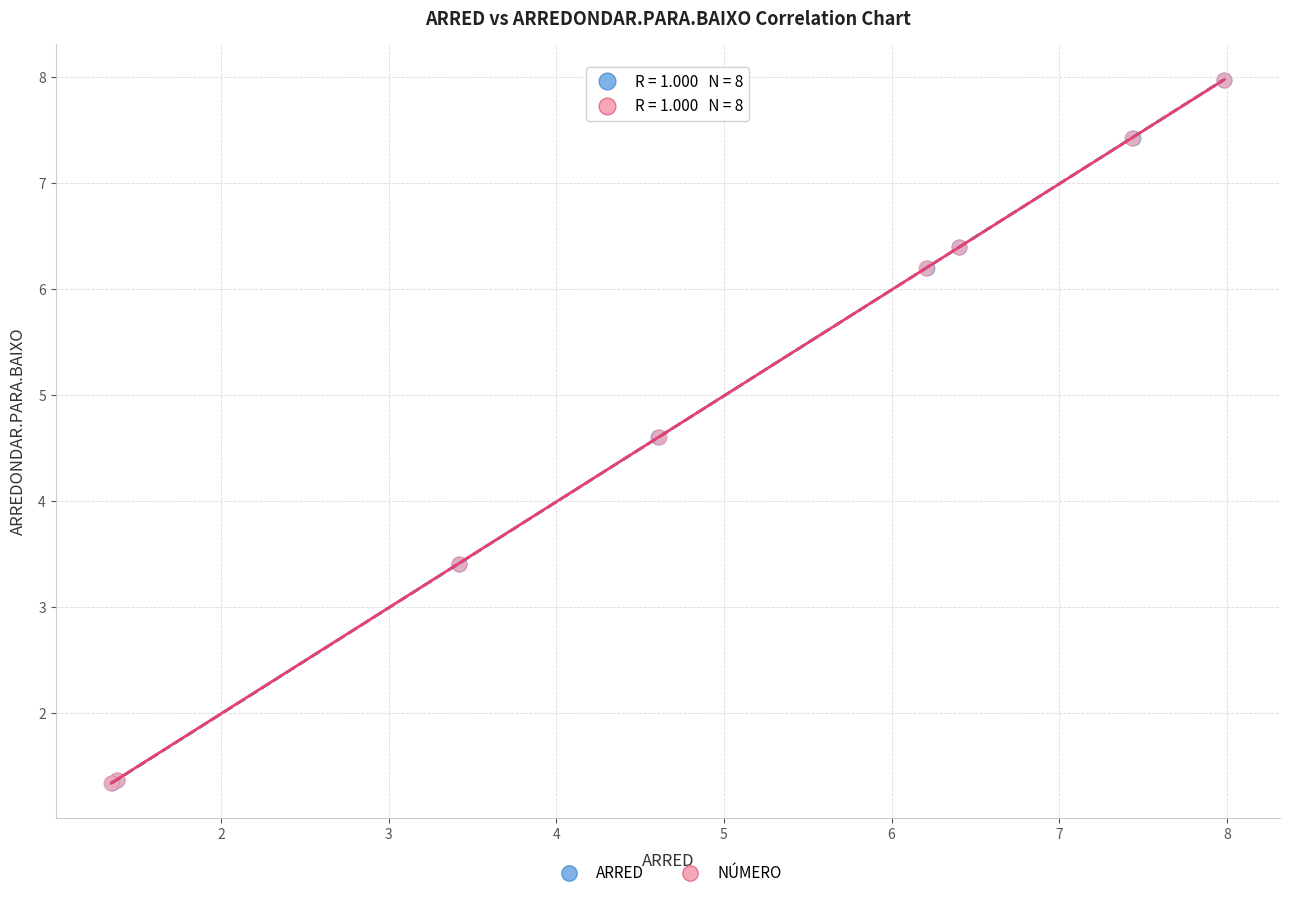

What are all the series names shown in the legend?

ARRED, NÚMERO